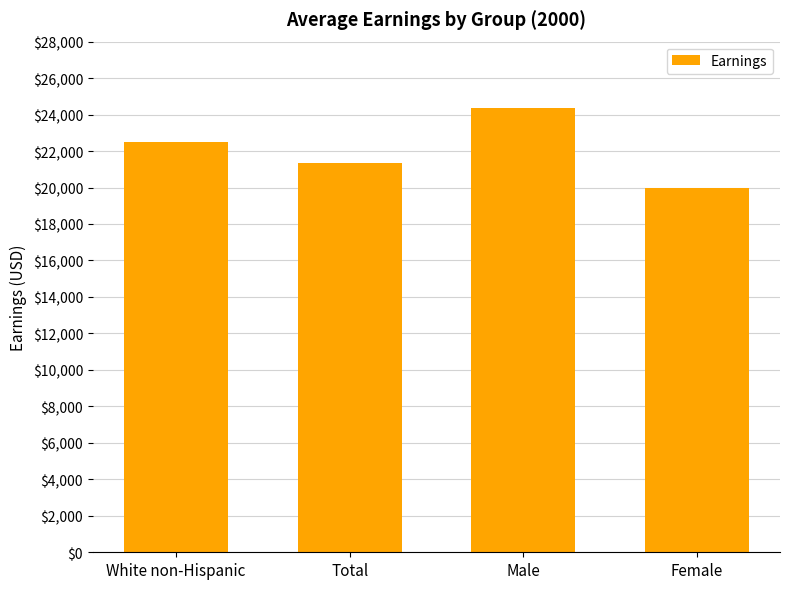

What is the label of the 1st bar from the right?

Female